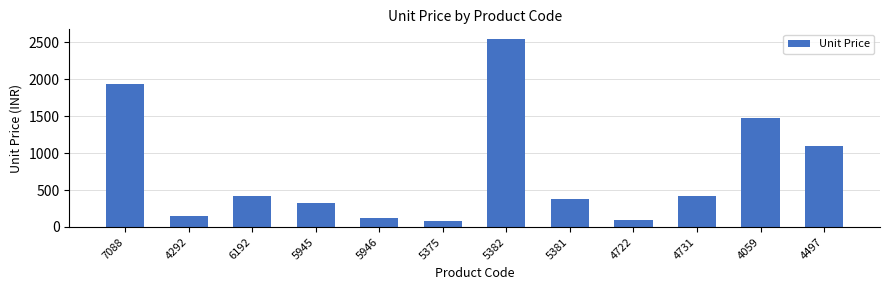

Reading right to left, extract all data points from this chart.

4497=1100	4059=1475	4731=425	4722=90	5381=378	5382=2550	5375=75	5946=120	5945=325	6192=425	4292=145	7088=1935